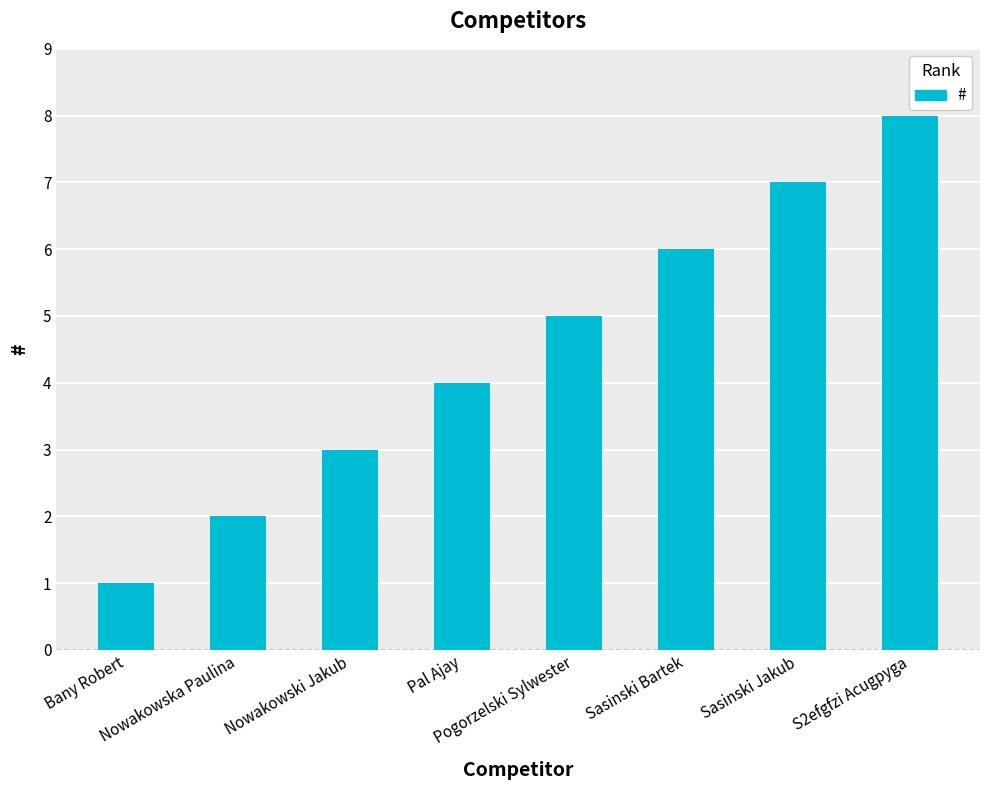

Read the value at Pogorzelski Sylwester.

5